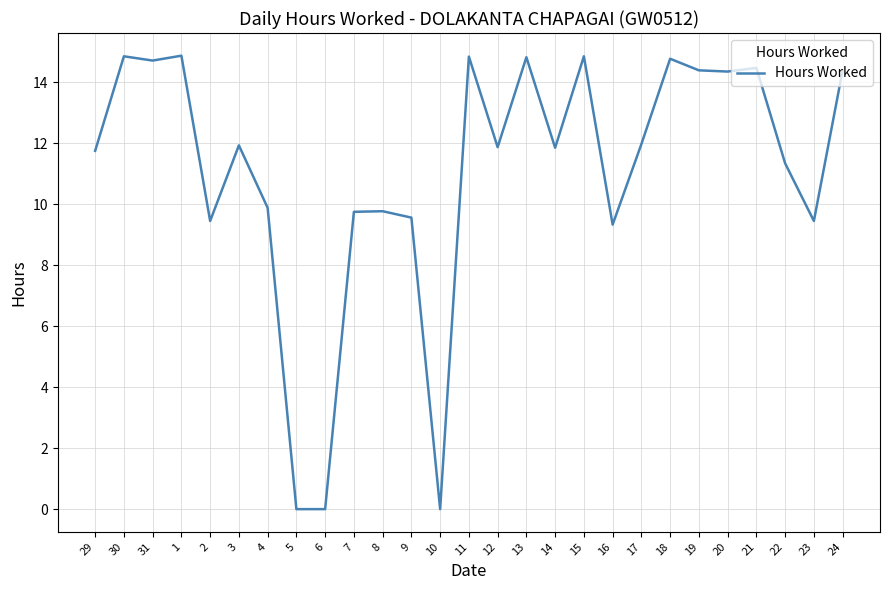

What is the ratio of the value at 30 to the value at 12?

1.3